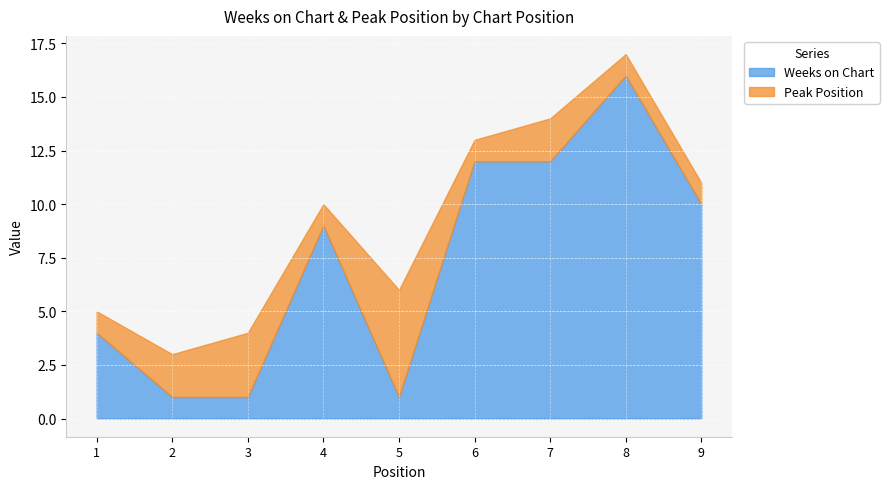

At which category is the sum across all series the highest?

8